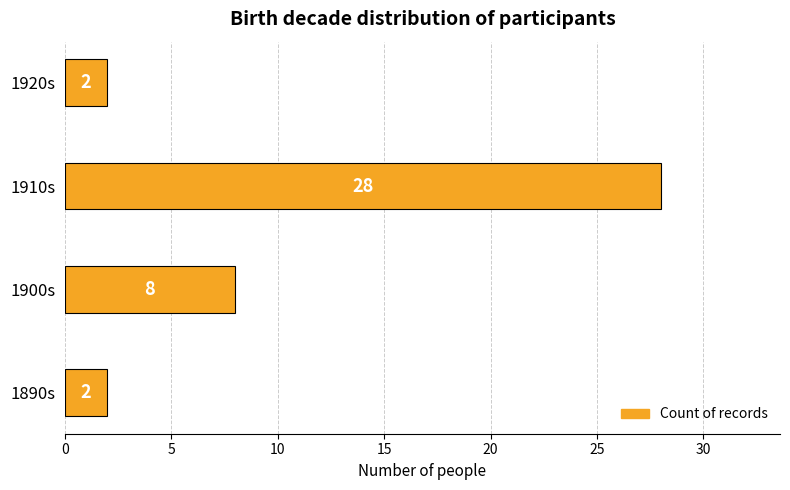

What is the average value?

10